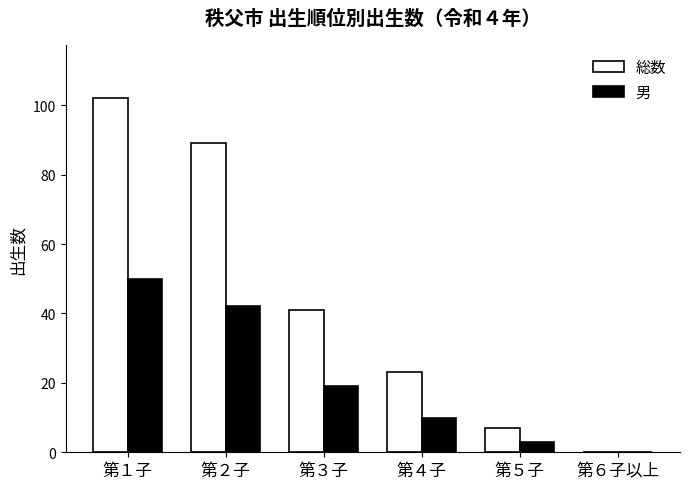

How many categories are shown in the chart?

6